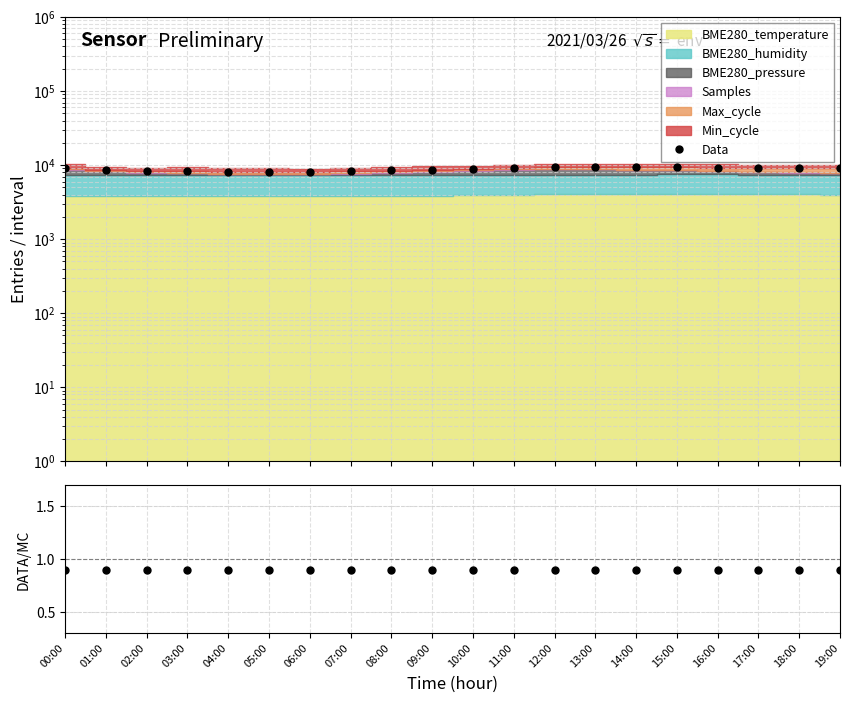

Where is the first local maximum for Data/MC?

03:00